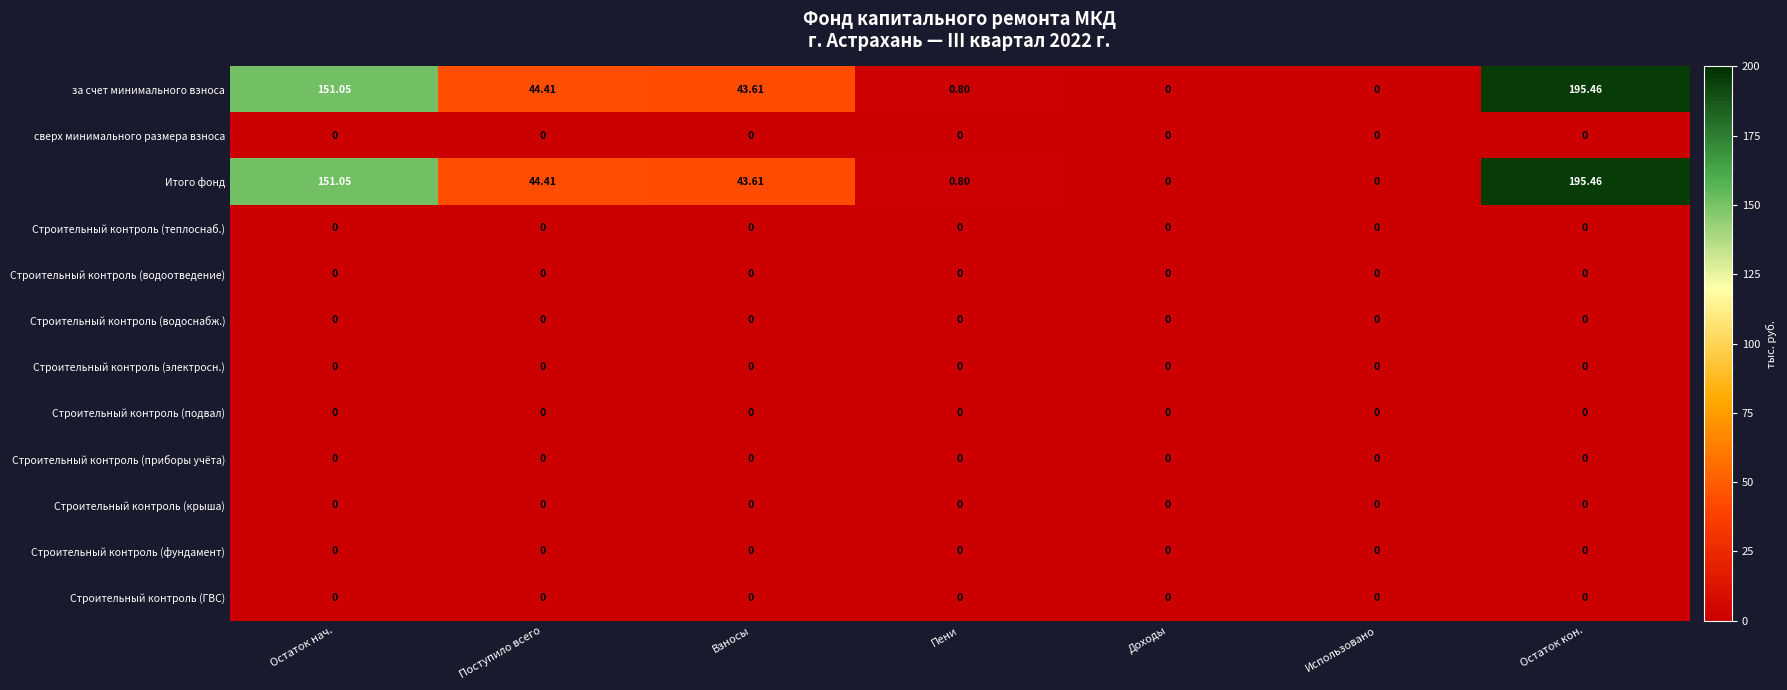

At which category is the sum across all series the highest?

Остаток кон.